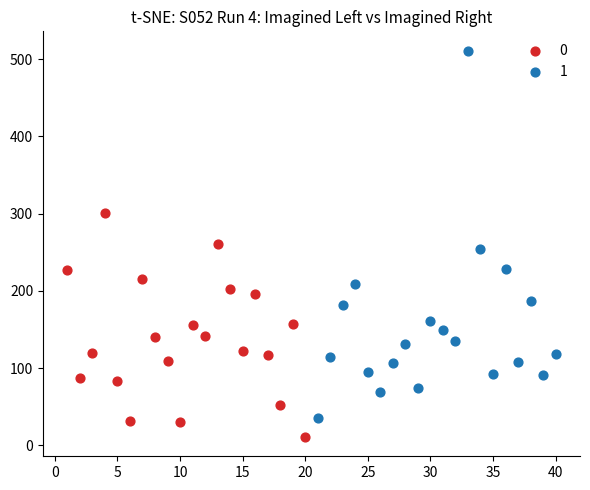

What are all the series names shown in the legend?

0, 1